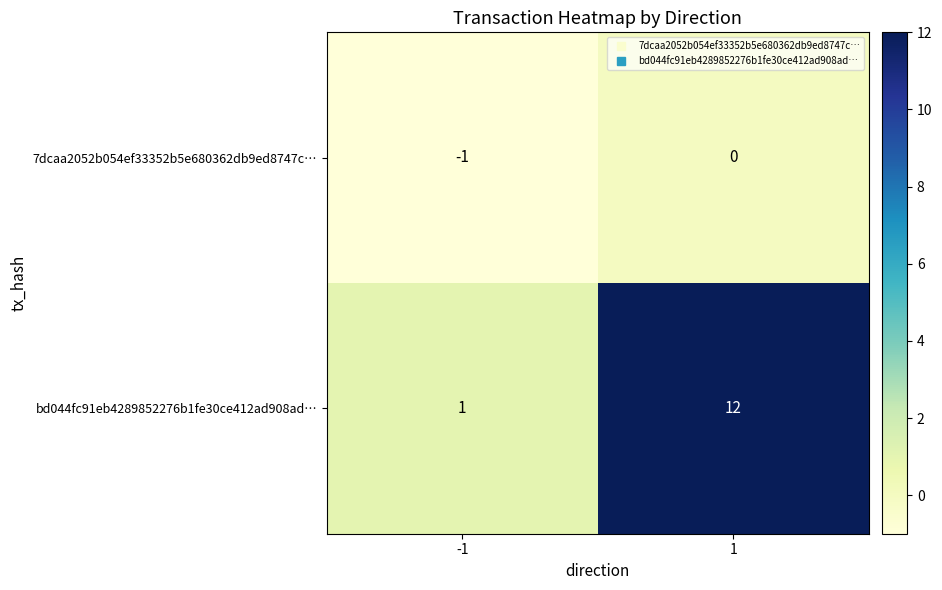

What is the difference between the maximum and minimum values in the bd044fc91eb4289852276b1fe30ce412ad908ad… series?

11